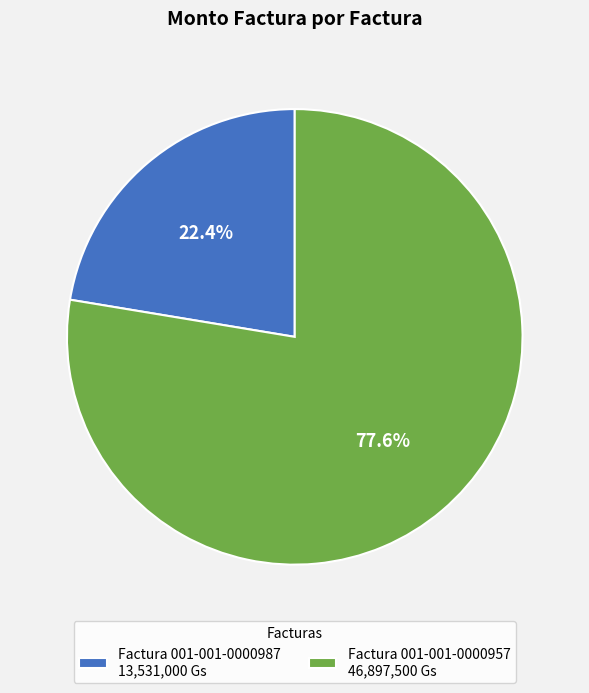

Which category accounts for the majority?

Factura 001-001-0000957 46,897,500 Gs